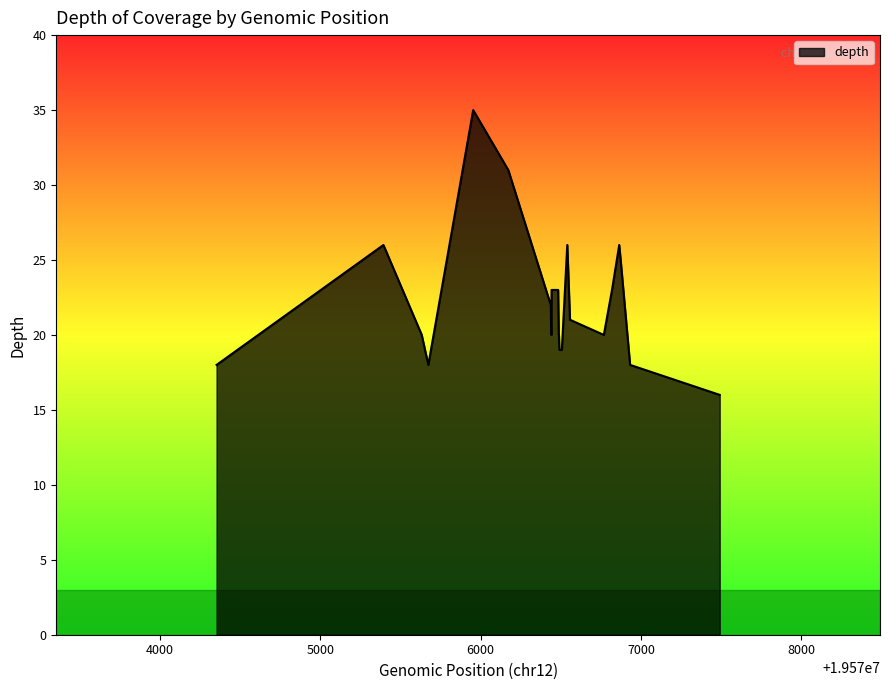

What is the minimum value shown in the chart?

16